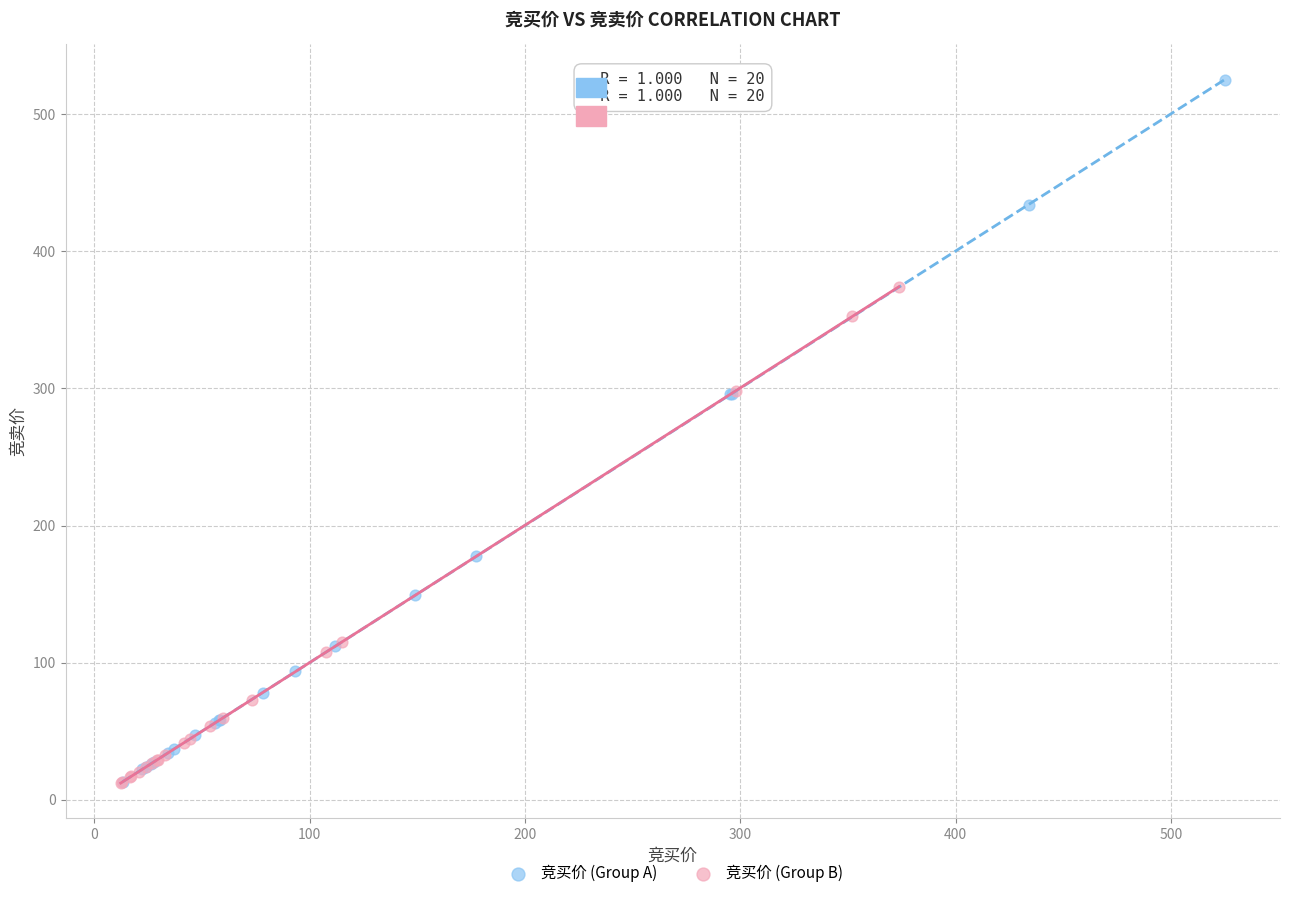

Which series has the largest Y range (max minus min)?

竞买价 (Group A)